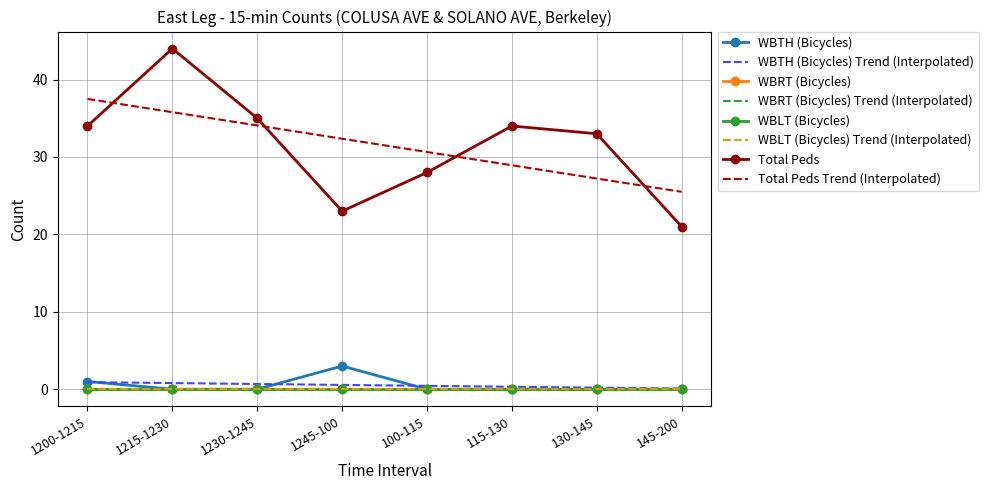

What is the difference between the second highest and minimum values in the WBTH (Bicycles) series?

1.0